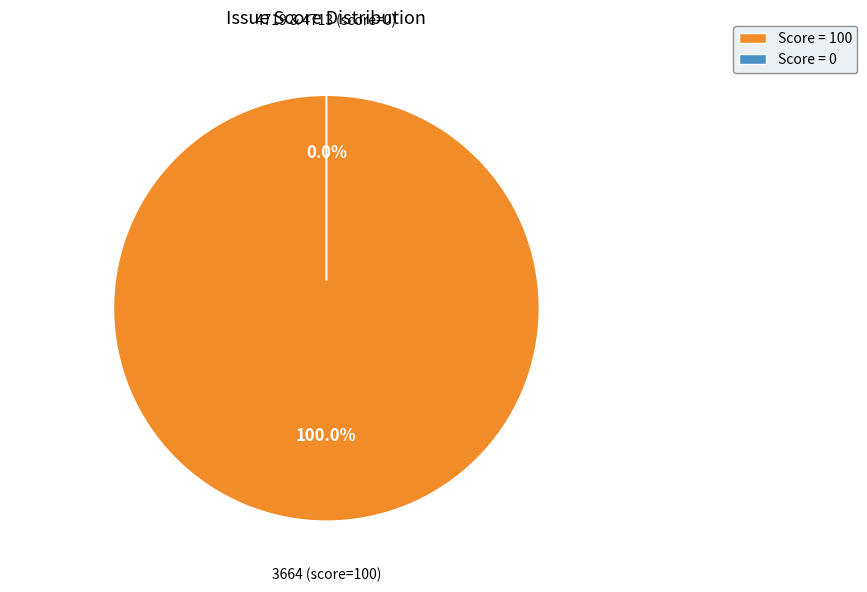

Is it true that 3664 is 100% of the pie?

True